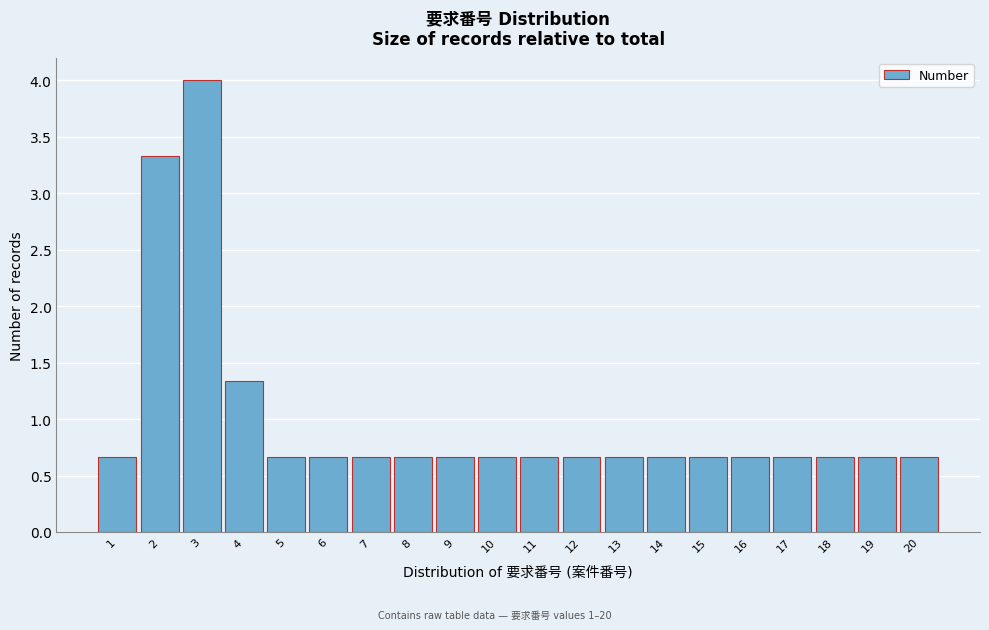

What is the height of the bar covering 12.5 to 13.5 on the x-axis? The values are not printed on the chart, so give them approximately, as read against the axis.

0.65